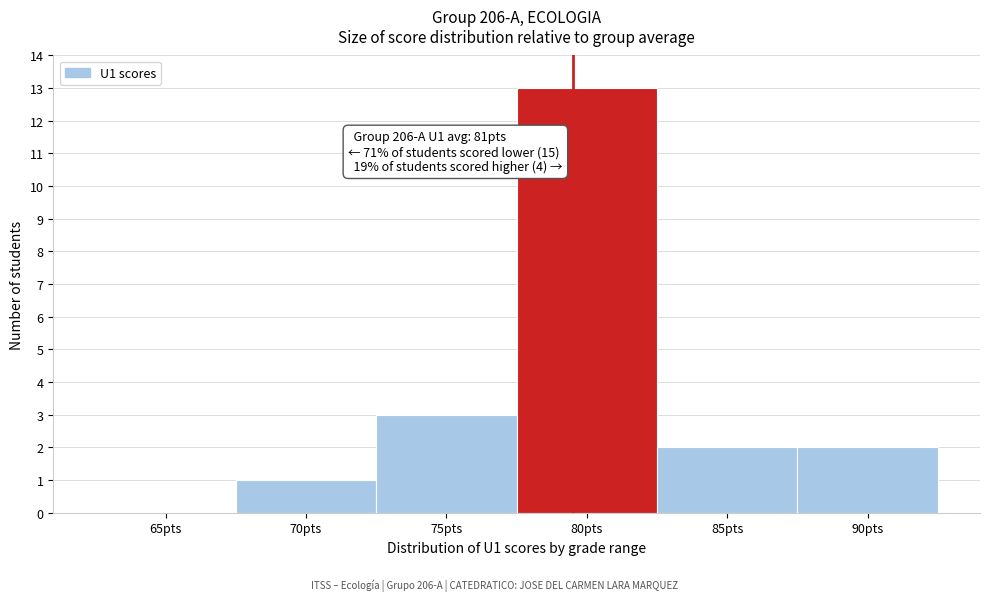

Reading left to right, extract all data points from this chart.

65pts=0	70pts=1	75pts=3	80pts=13	85pts=2	90pts=2